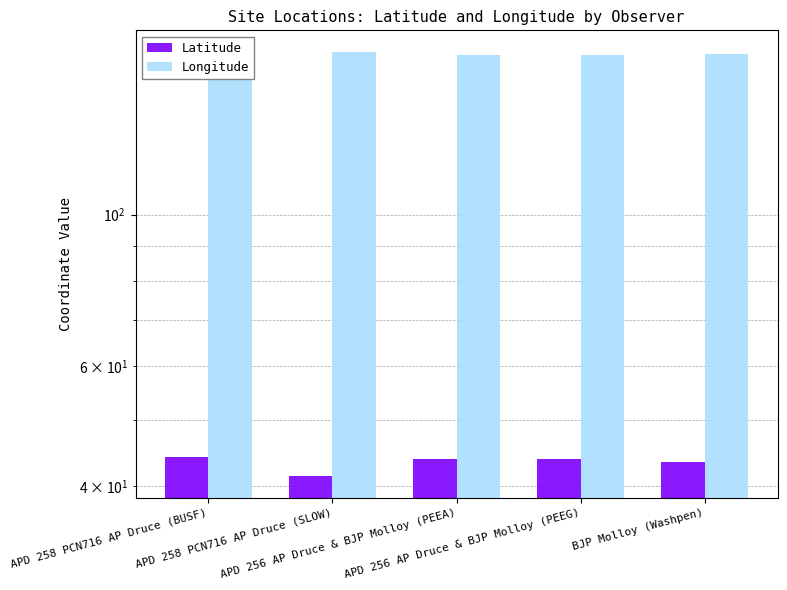

What is the minimum value for Latitude?

41.4